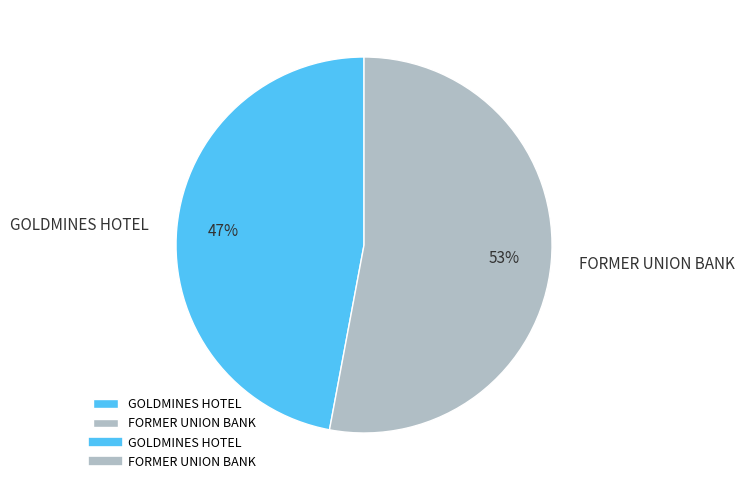

Is GOLDMINES HOTEL the majority of the pie?

No